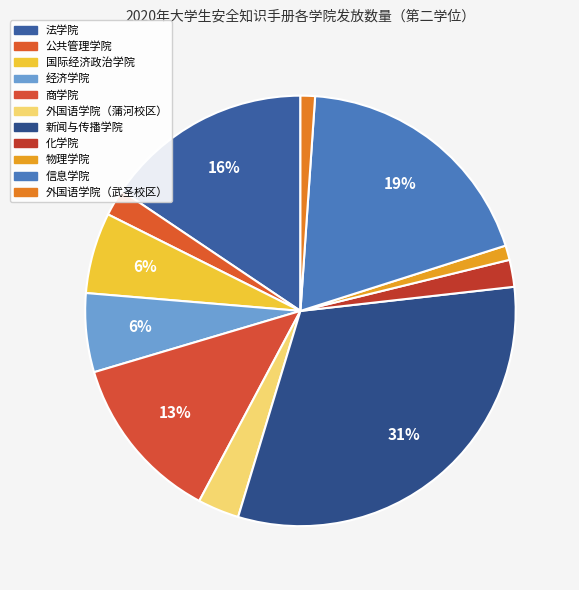

What is the change in value from 公共管理学院 to 商学院?

+68